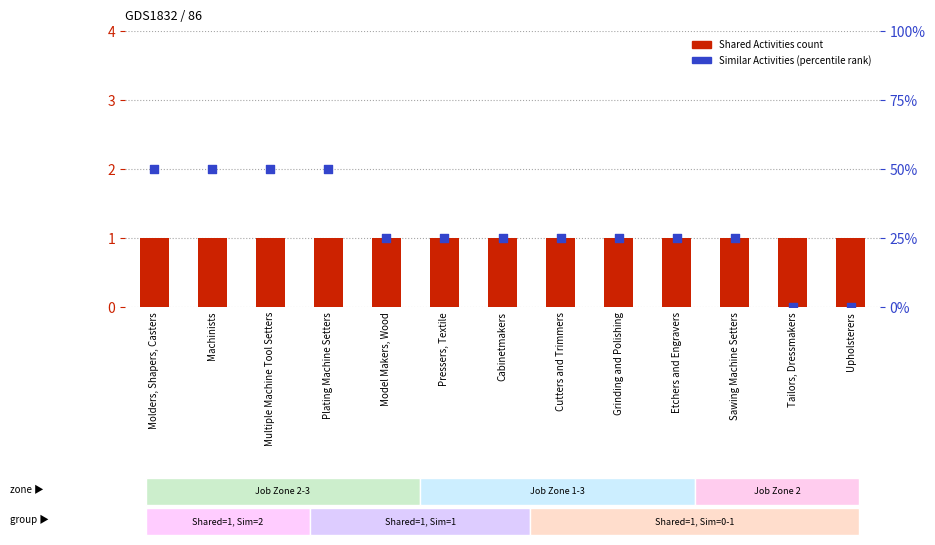

Which series contains the lowest Y value?

Similar Activities (percentile rank)